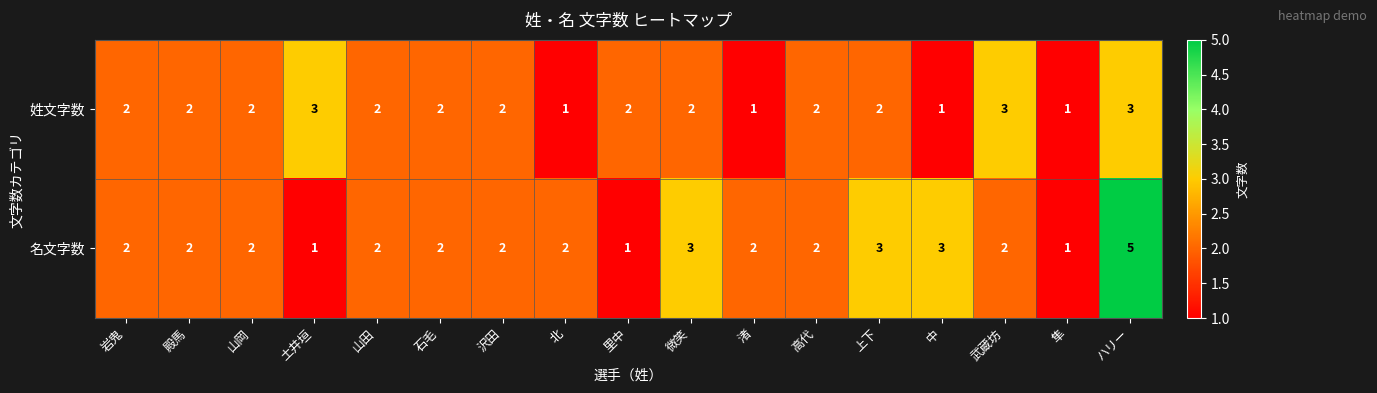

How many values in the 名文字数 series are below 2?

3